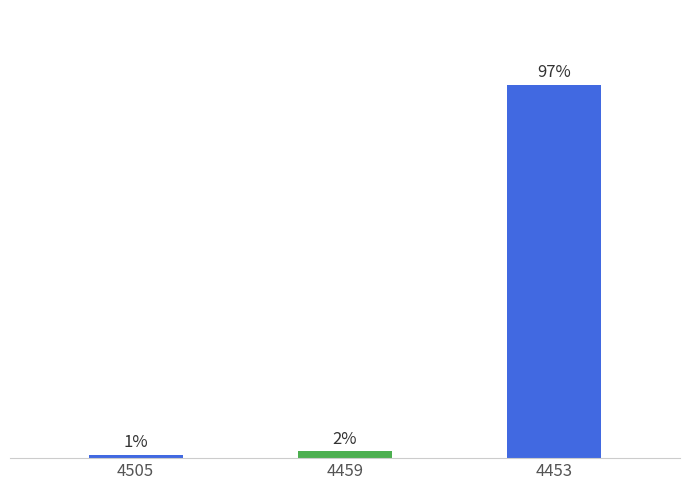

Where is the data nearest to the value 3?

4459